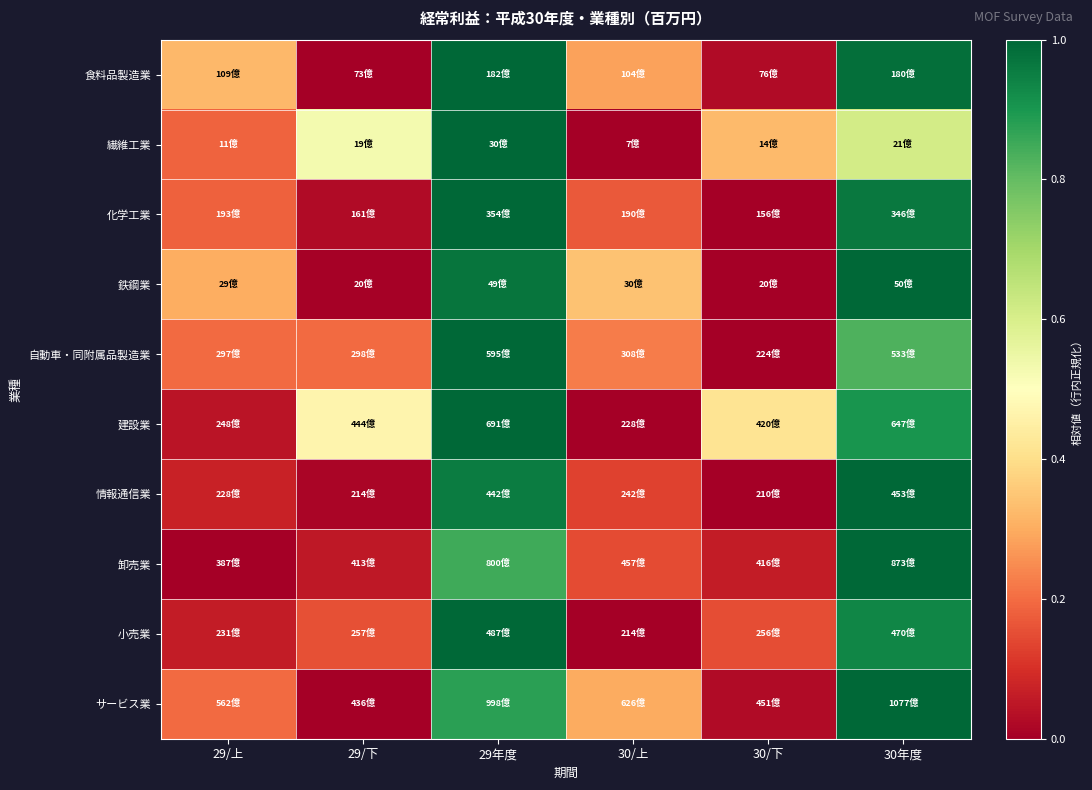

At which category is the sum across all series the highest?

29年度